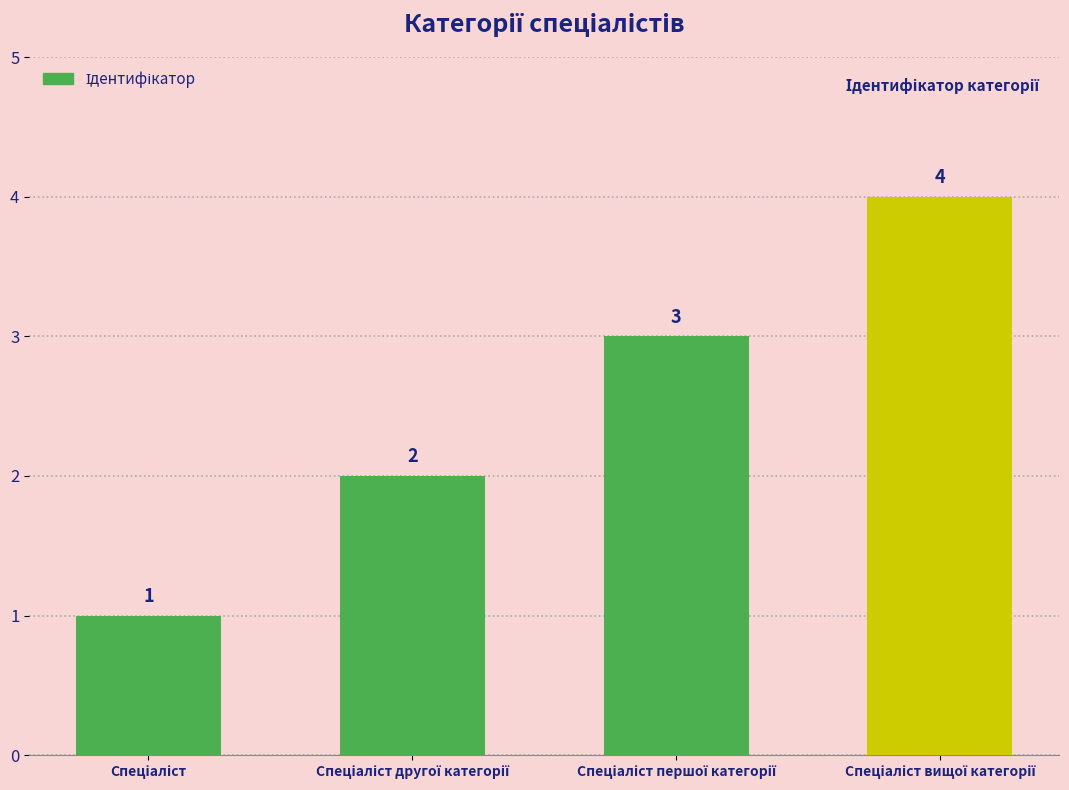

What is the value of the 4th bar from the left?

4